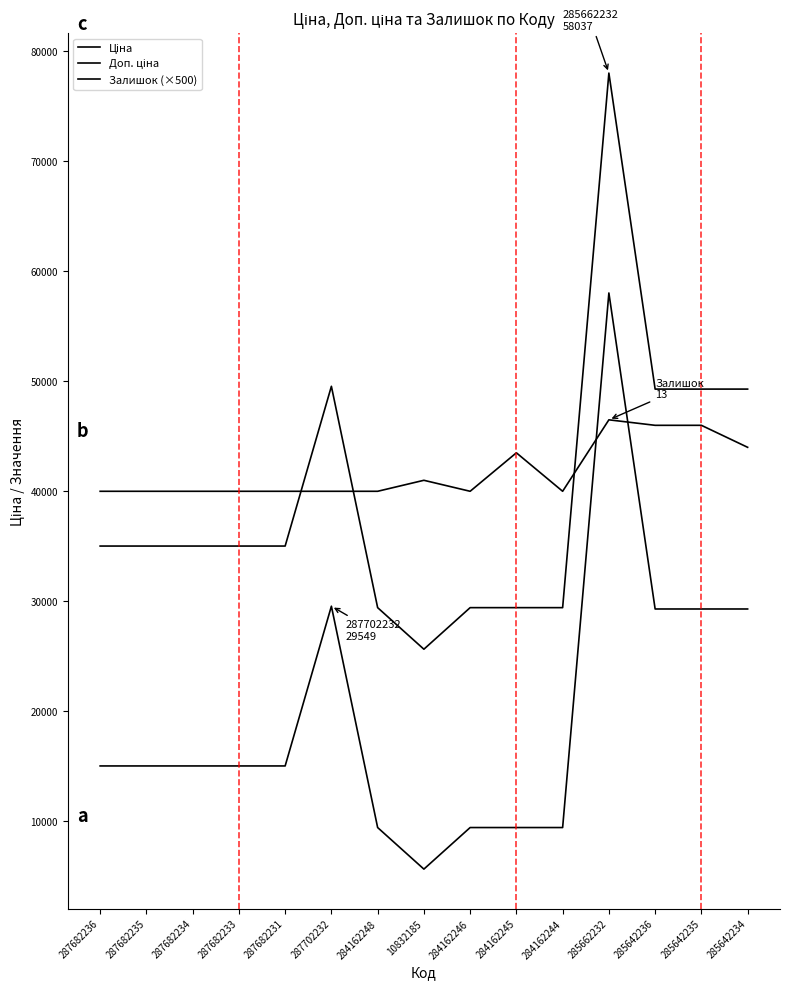

Does the chart display data point markers on the line(s)?

No